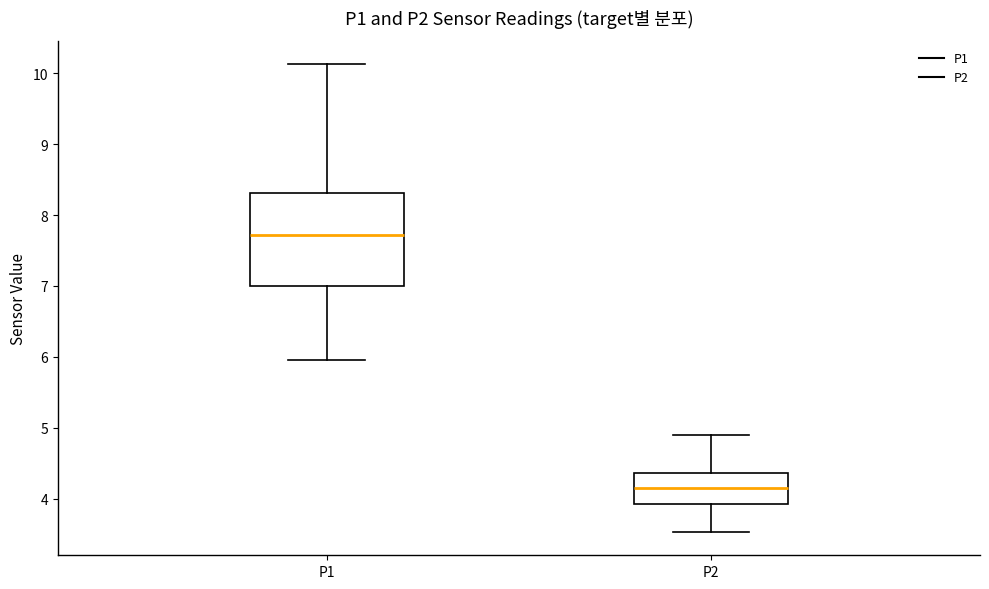

Which box's median line is the highest?

P1